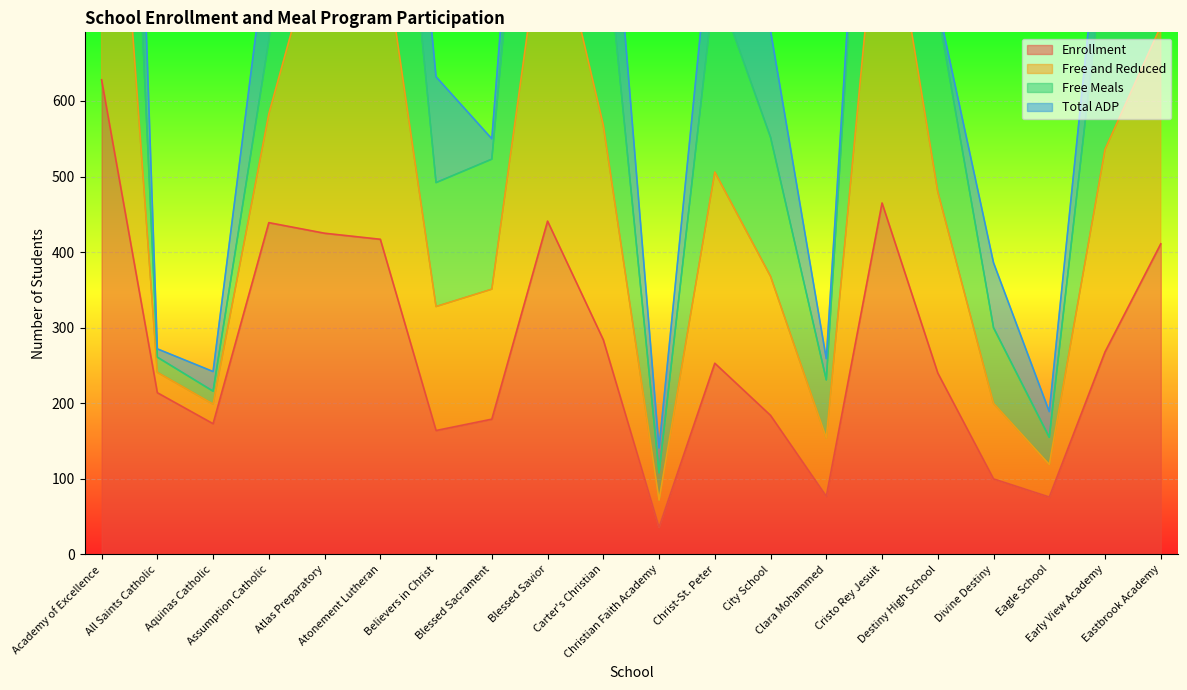

What is the lowest value of the Enrollment series?

36